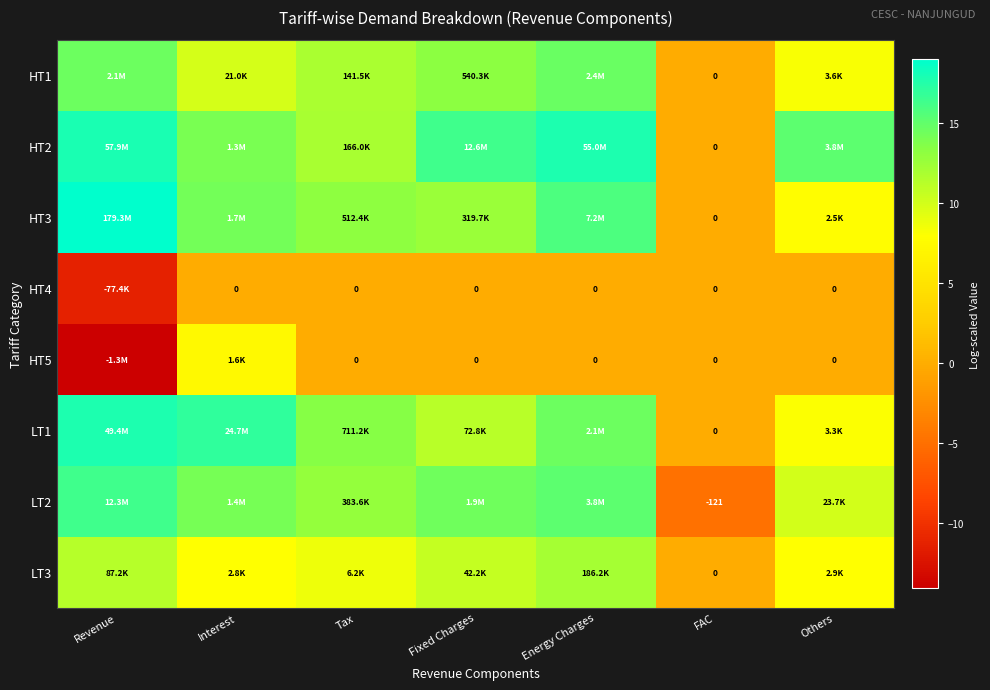

The LT3 series shows 4.3 at Interest. True or false?

False